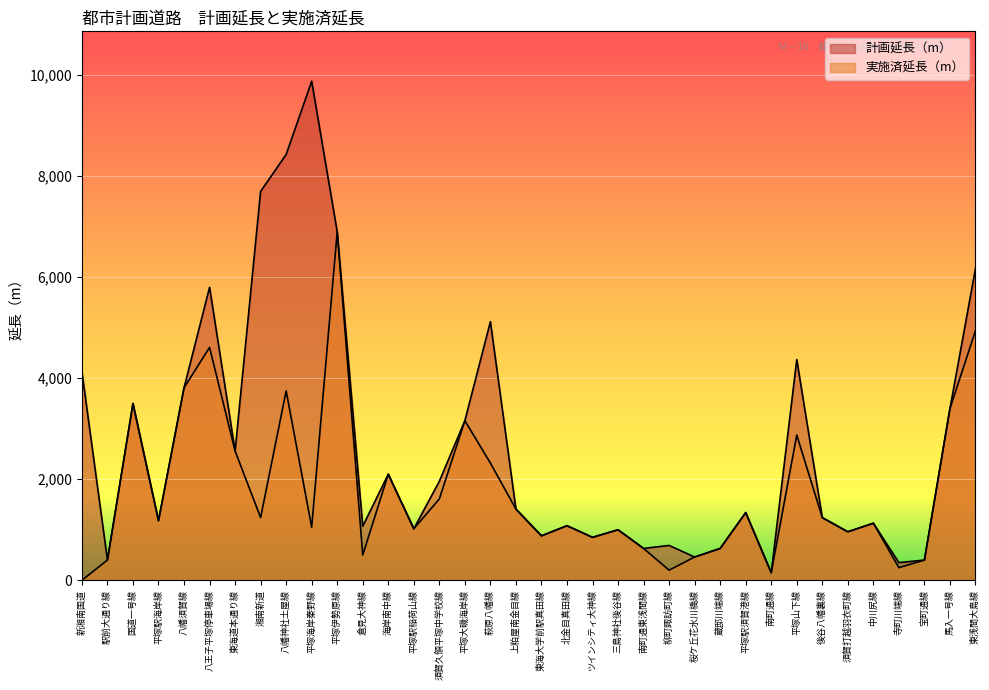

True or false: 実施済延長（m） and 計画延長（m） intersect in this chart.

False